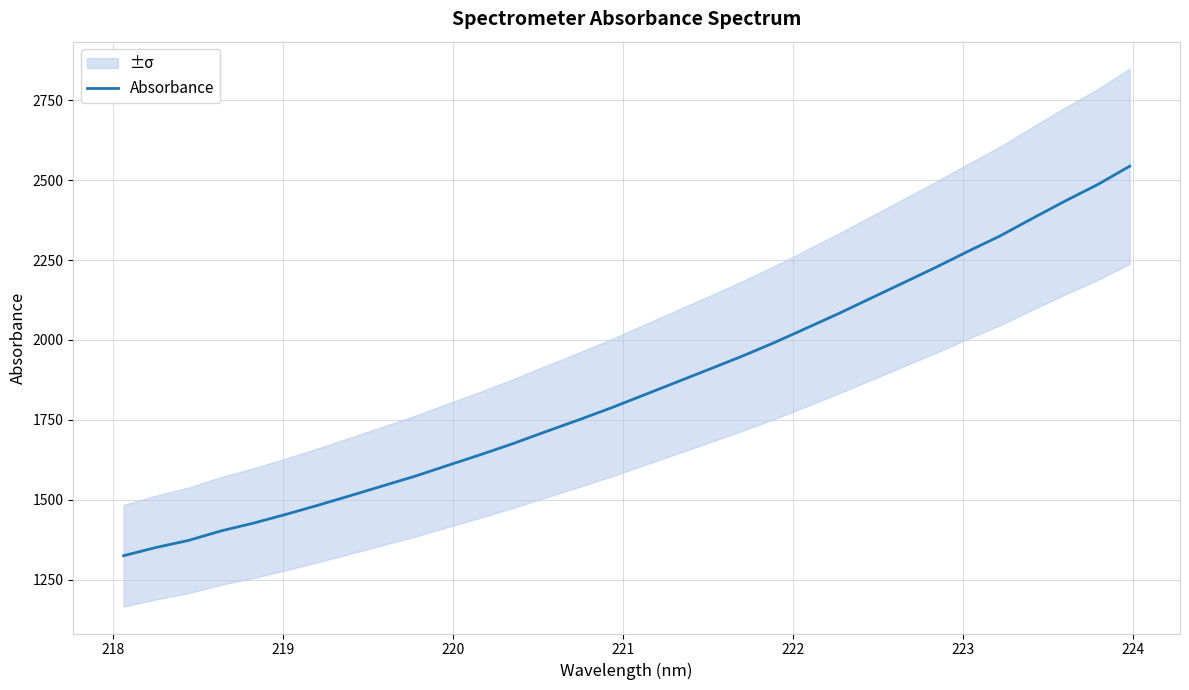

The value at 220 is 624.2. True or false?

False